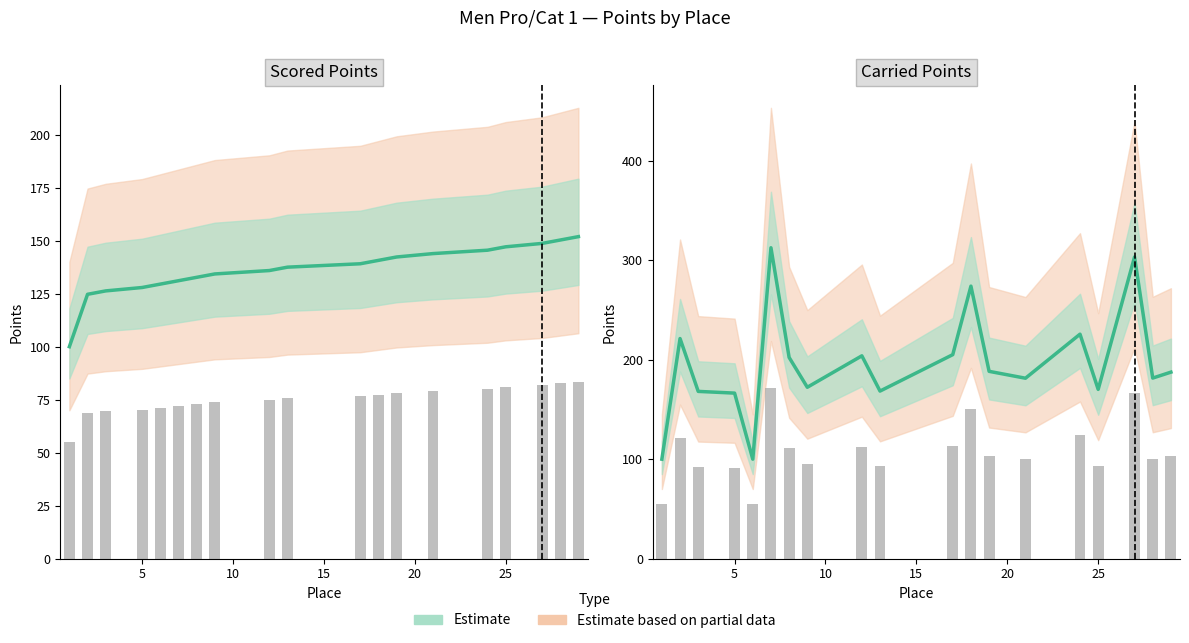

Which has a higher value, 7 or 2?

7